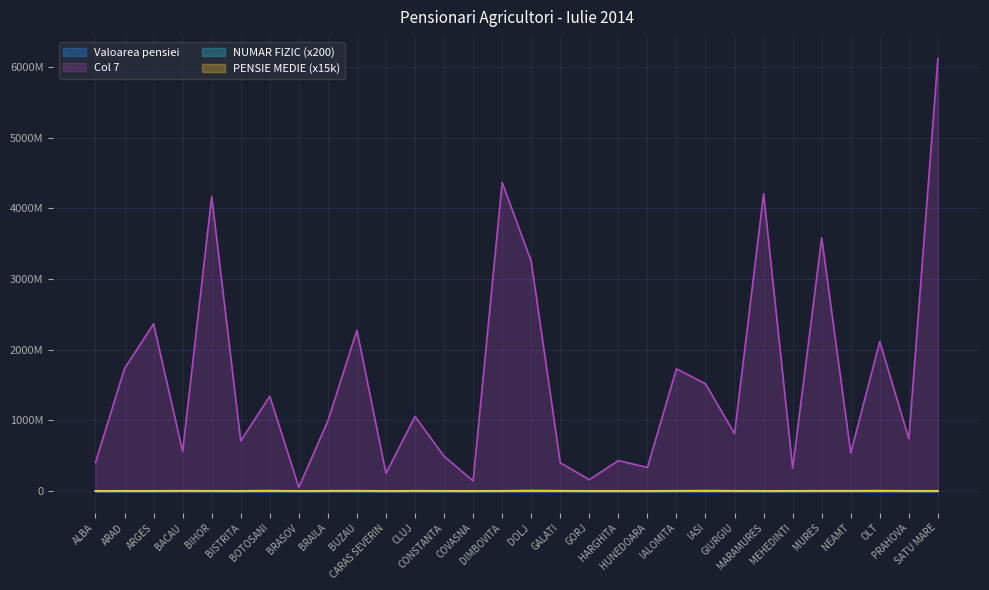

How many interior local peaks does the PENSIE MEDIE series have?

9